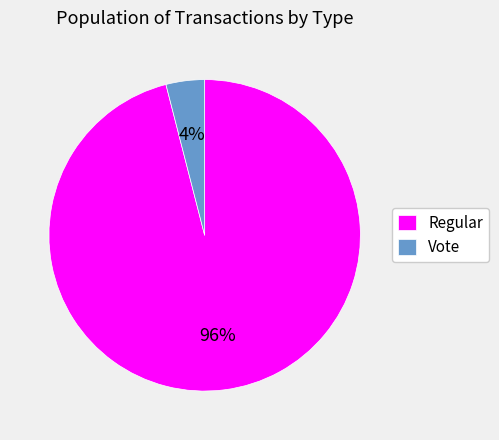

Count the number of slices in the pie.

2